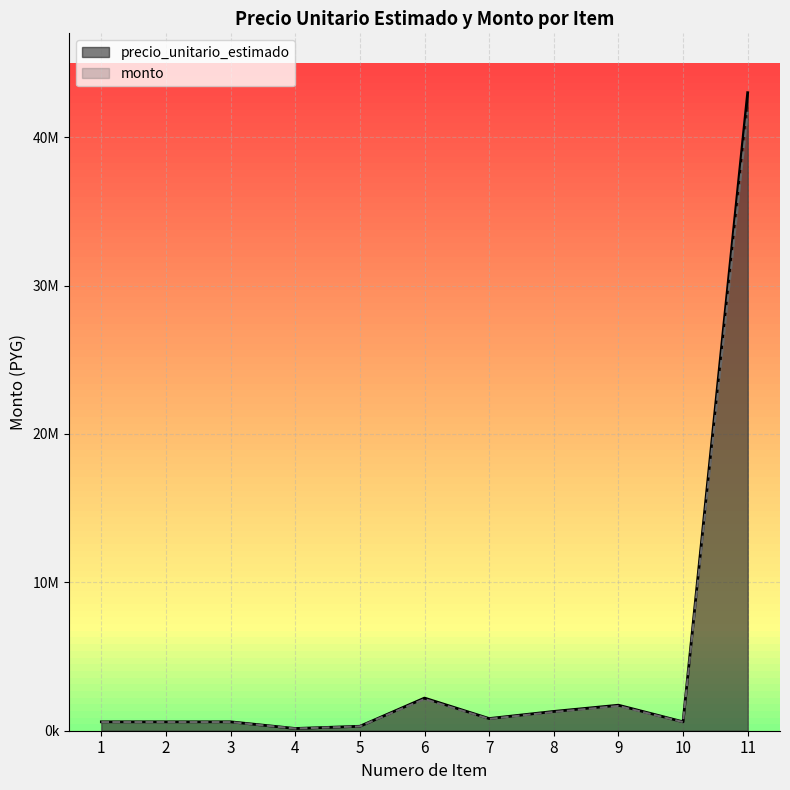

The monto series shows 1843609 at 8. True or false?

False